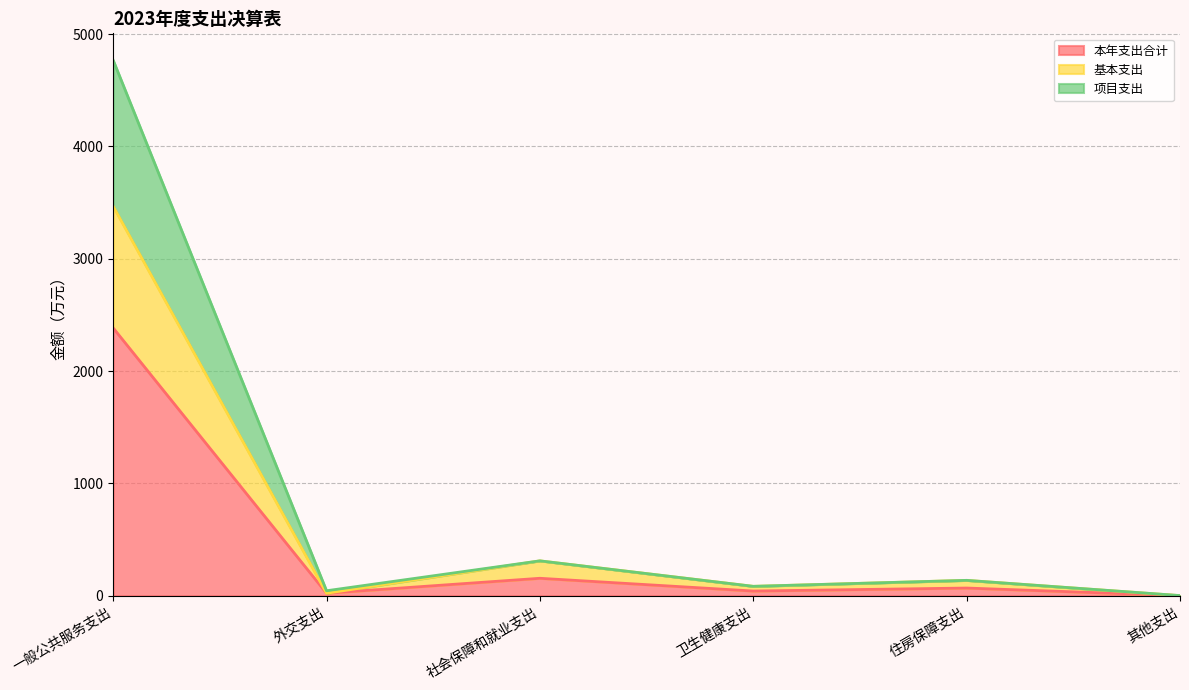

The value of 项目支出 at 社会保障和就业支出 is 404.5. True or false?

False